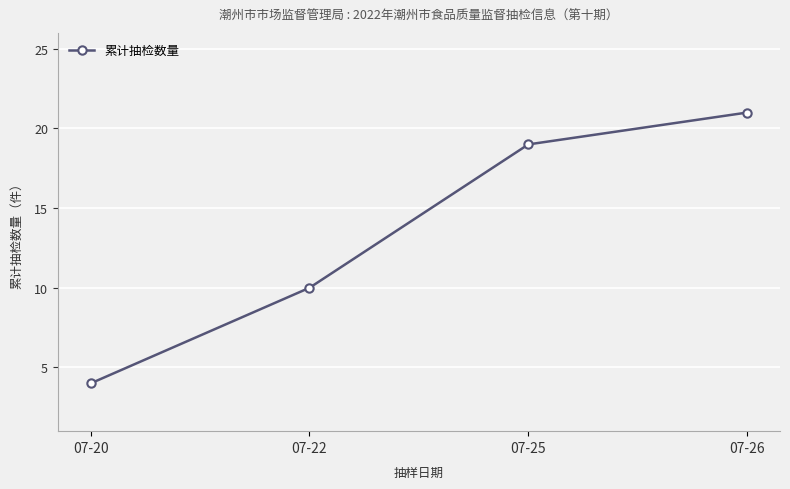

Reading left to right, transcribe all the data shown in this chart.

07-20=4	07-22=10	07-25=19	07-26=21